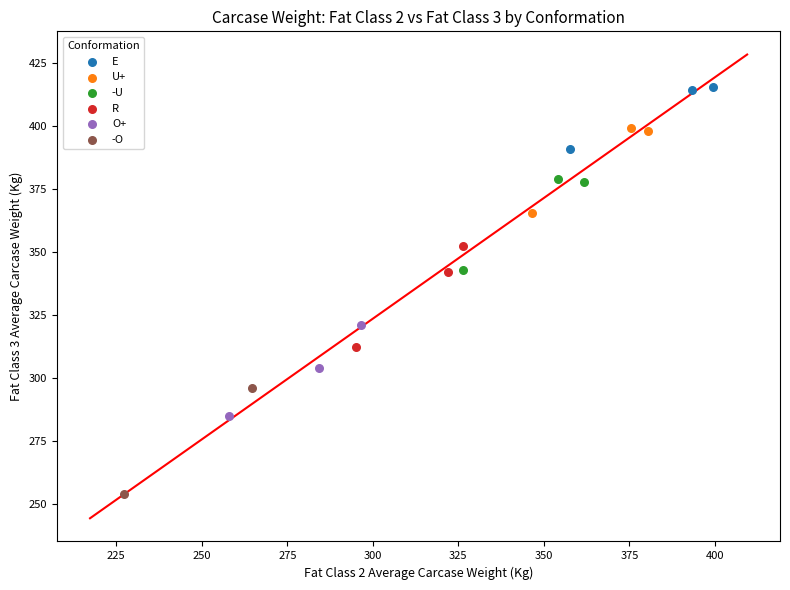

Which series contains the highest Y value?

E